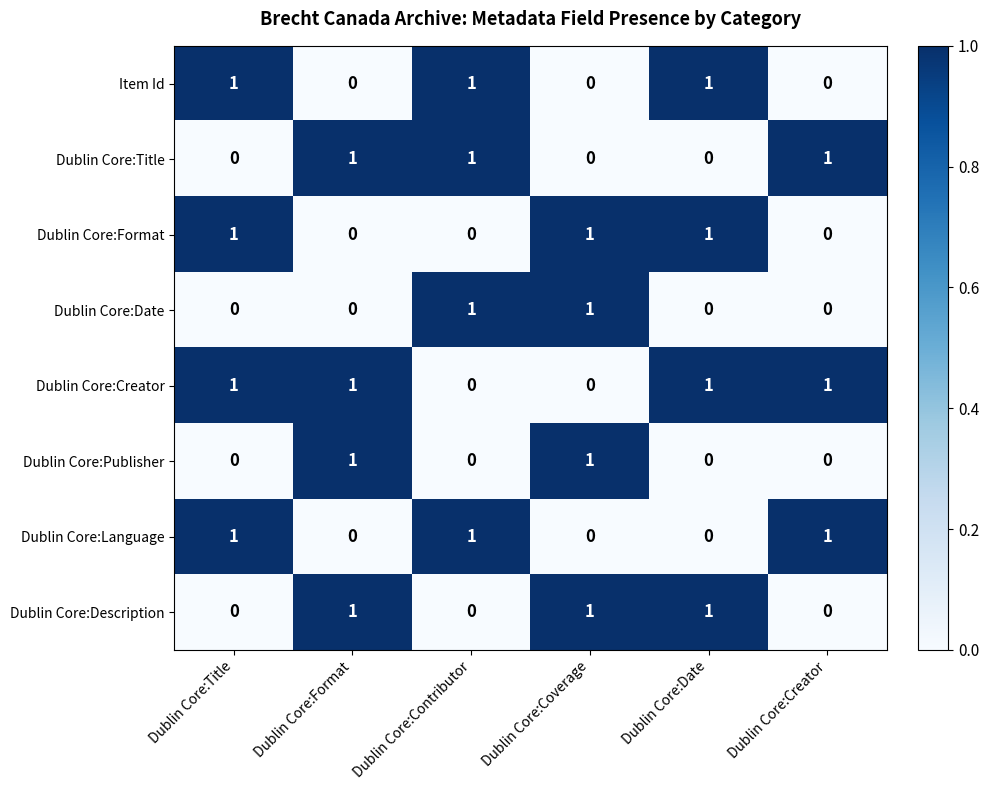

Is it true that Item Id equals -1 at Dublin Core:Creator?

False